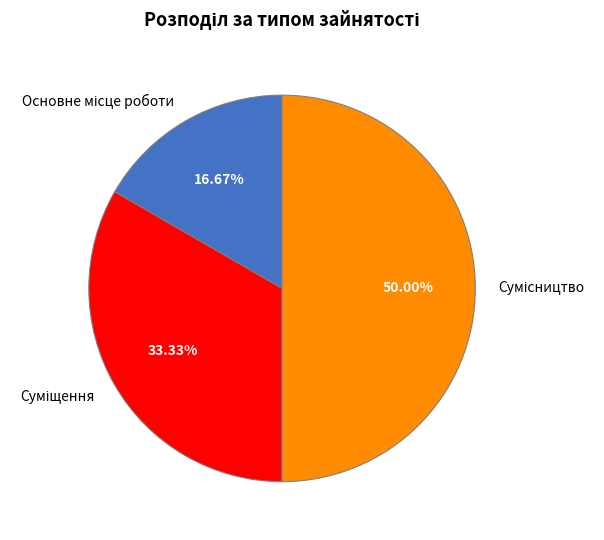

How many segments does this pie chart have?

3